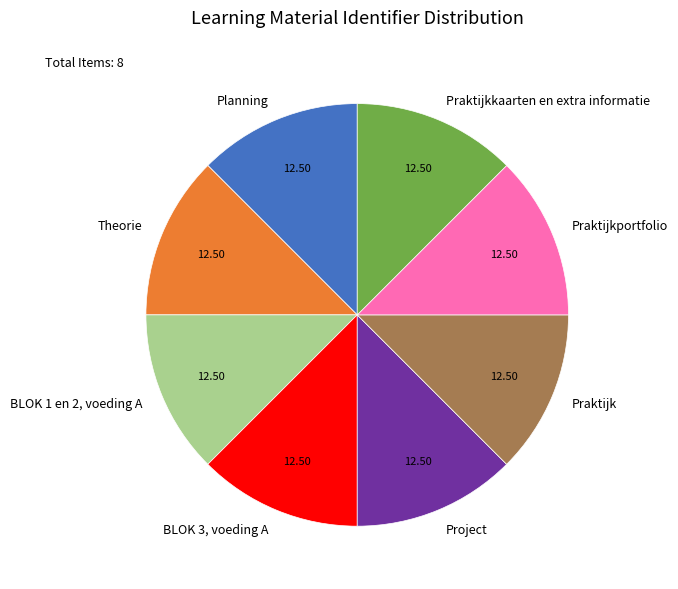

How many slices are in this pie chart?

8